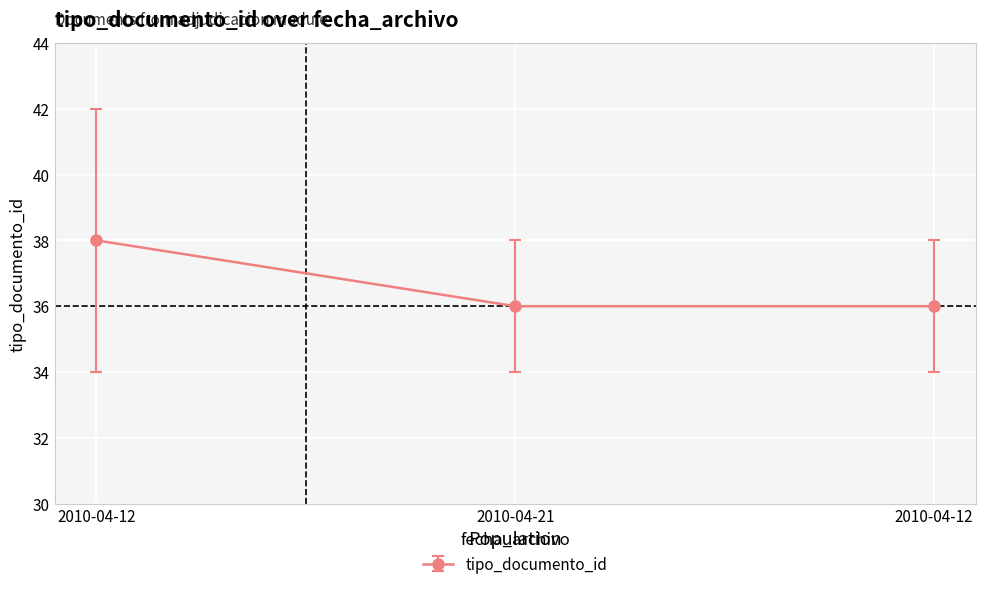

List the labels in order of value, largest first.

2010-04-12, 2010-04-21, 2010-04-12